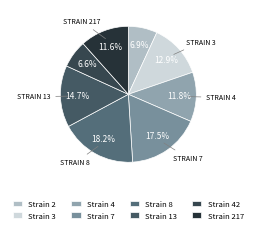

Count the number of slices in the pie.

8